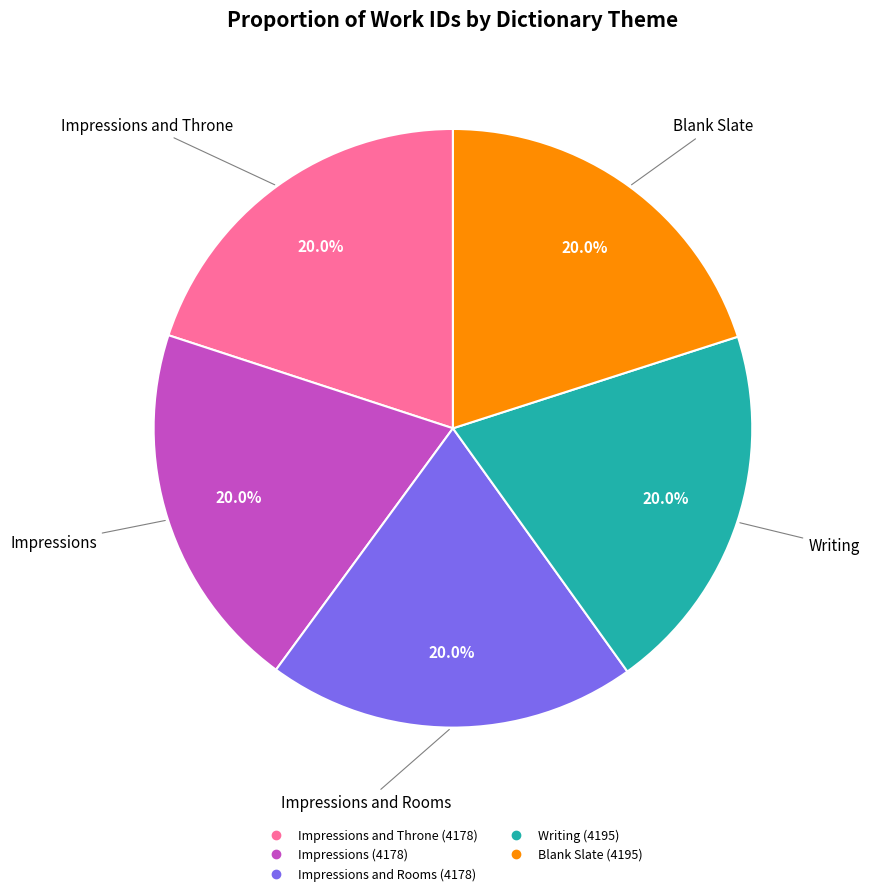

Is there any slice that represents more than half of the pie?

No